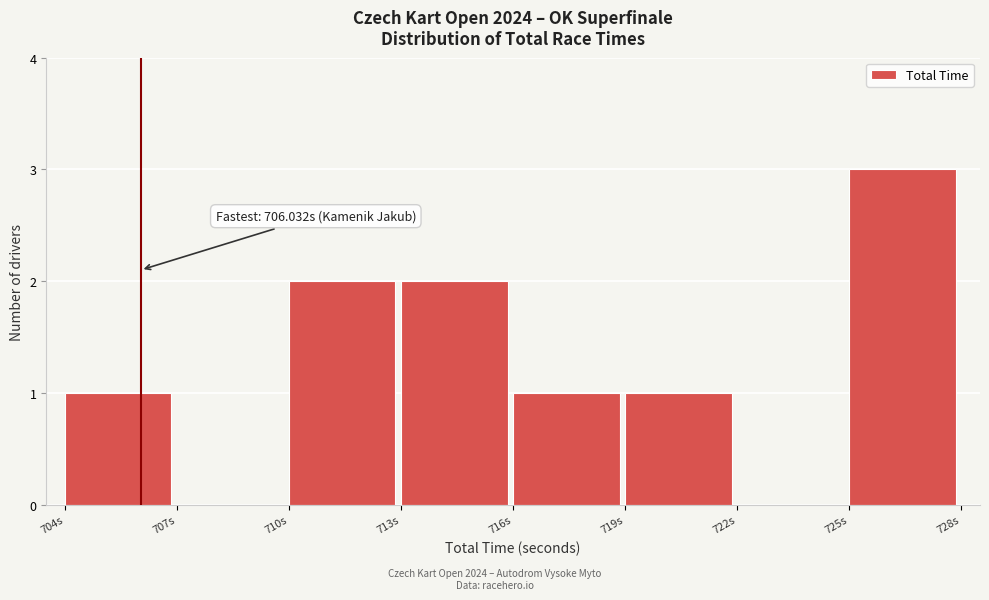

Over which range of the x-axis is the bar tallest?

725 to 728